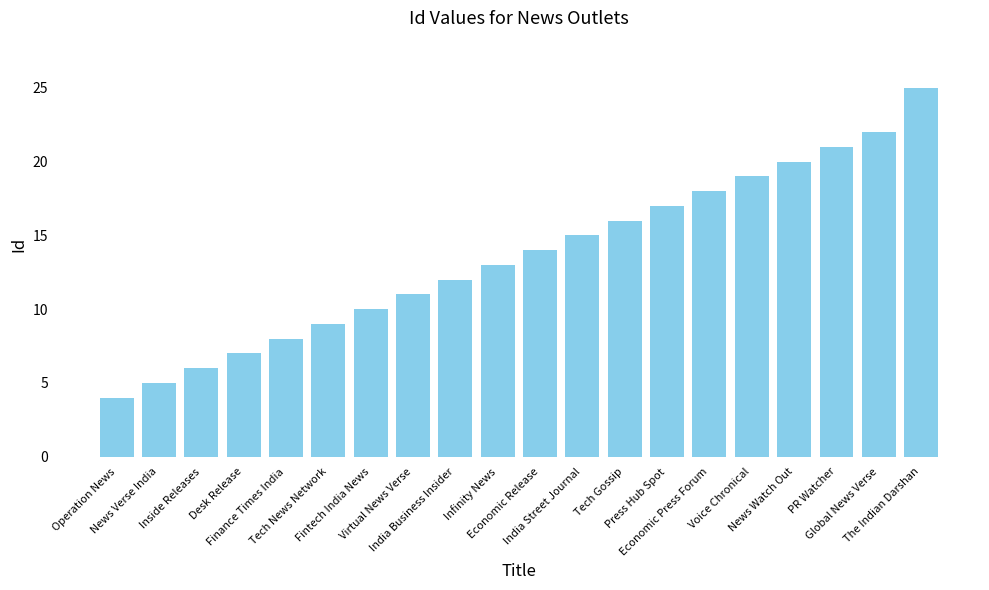

Reading right to left, what are all the values shown in this chart?

The Indian Darshan=25	Global News Verse=22	PR Watcher=21	News Watch Out=20	Voice Chronical=19	Economic Press Forum=18	Press Hub Spot=17	Tech Gossip=16	India Street Journal=15	Economic Release=14	Infinity News=13	India Business Insider=12	Virtual News Verse=11	Fintech India News=10	Tech News Network=9	Finance Times India=8	Desk Release=7	Inside Releases=6	News Verse India=5	Operation News=4